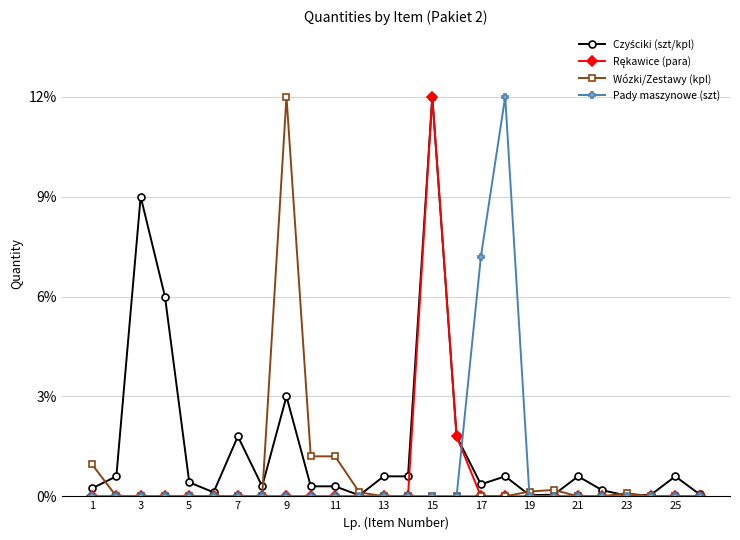

At how many categories does at least one series exceed 8?

4